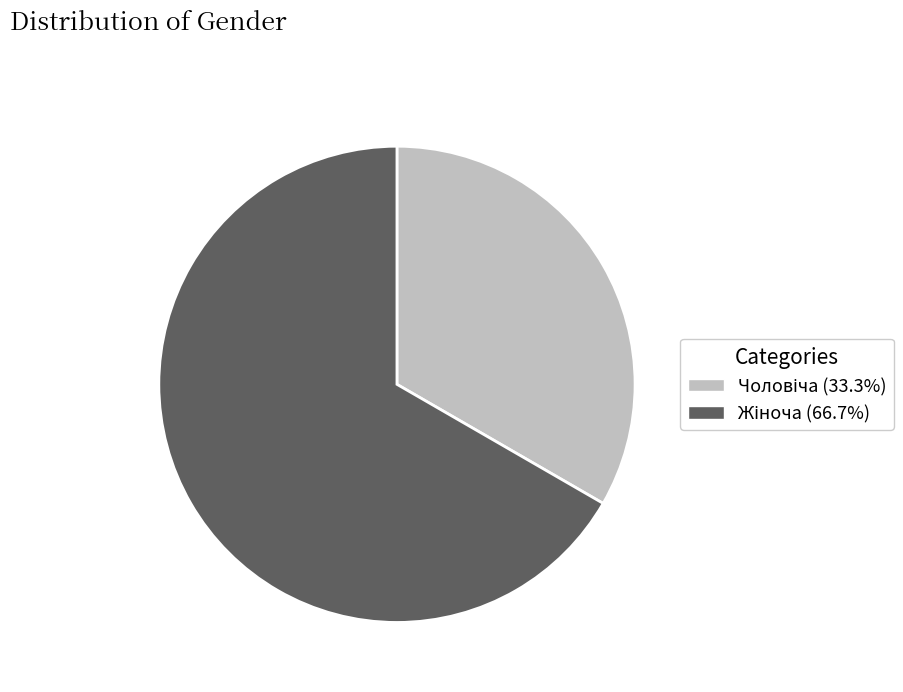

Does any single category account for the majority?

Yes